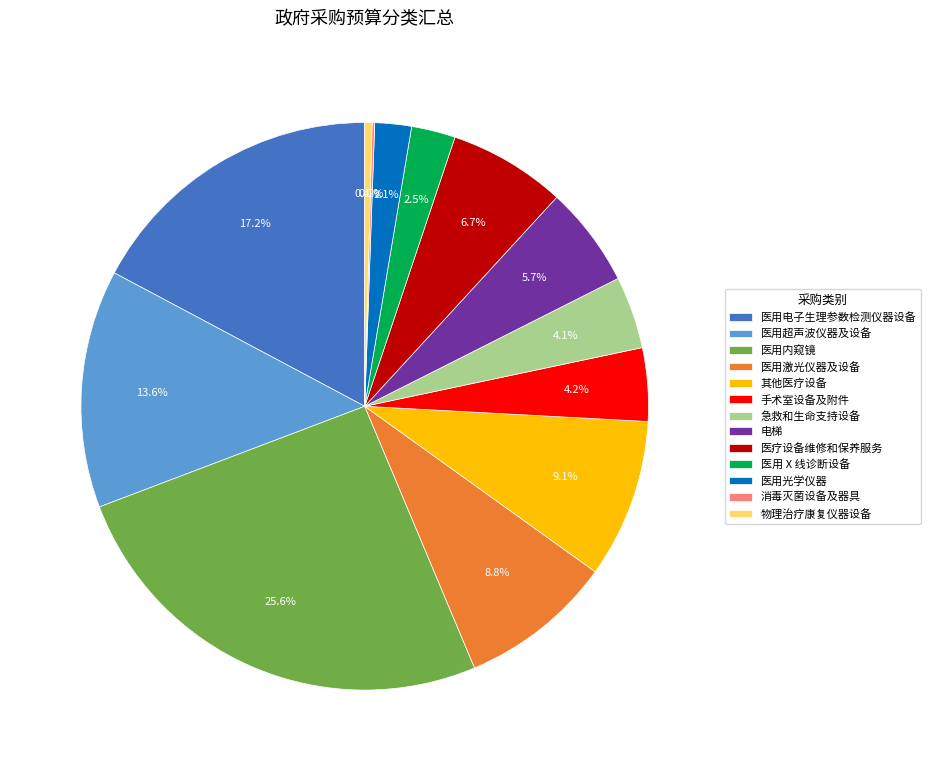

True or false: 手术室设备及附件 accounts for 12% of the total.

False